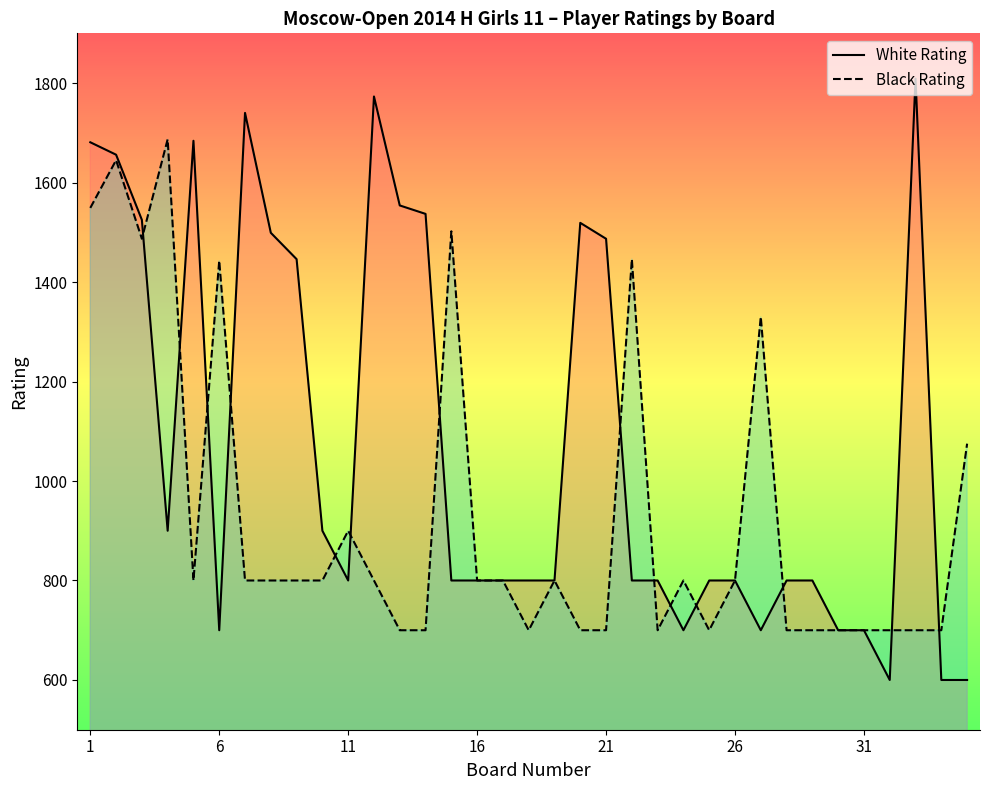

Between which two adjacent categories do Black Rating and White Rating first intersect?

3 and 4